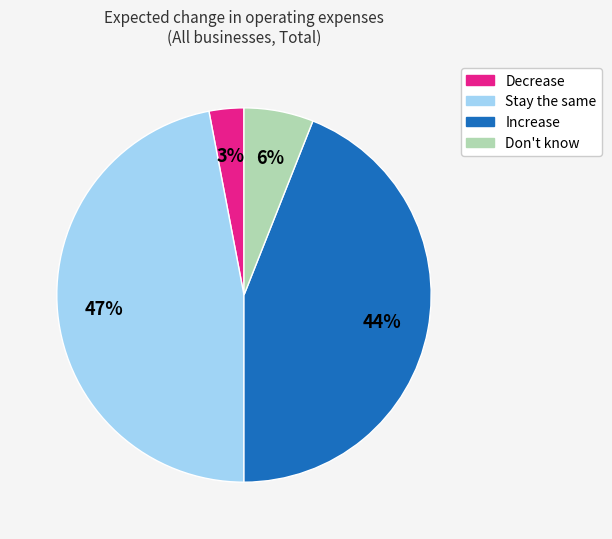

Rank the categories by value from highest to lowest.

Stay the same, Increase, Don't know, Decrease